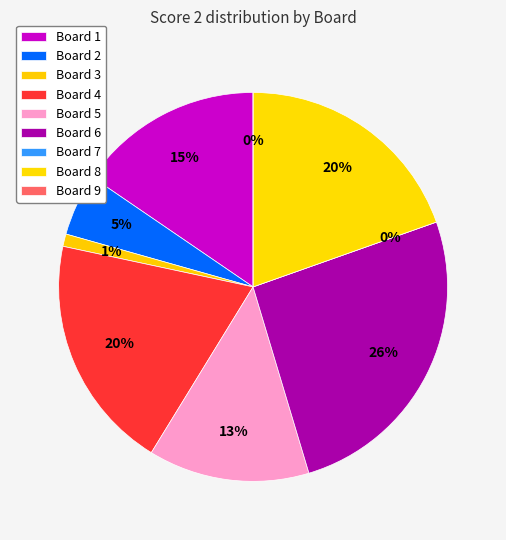

Which category has the biggest portion of the pie?

Board 6